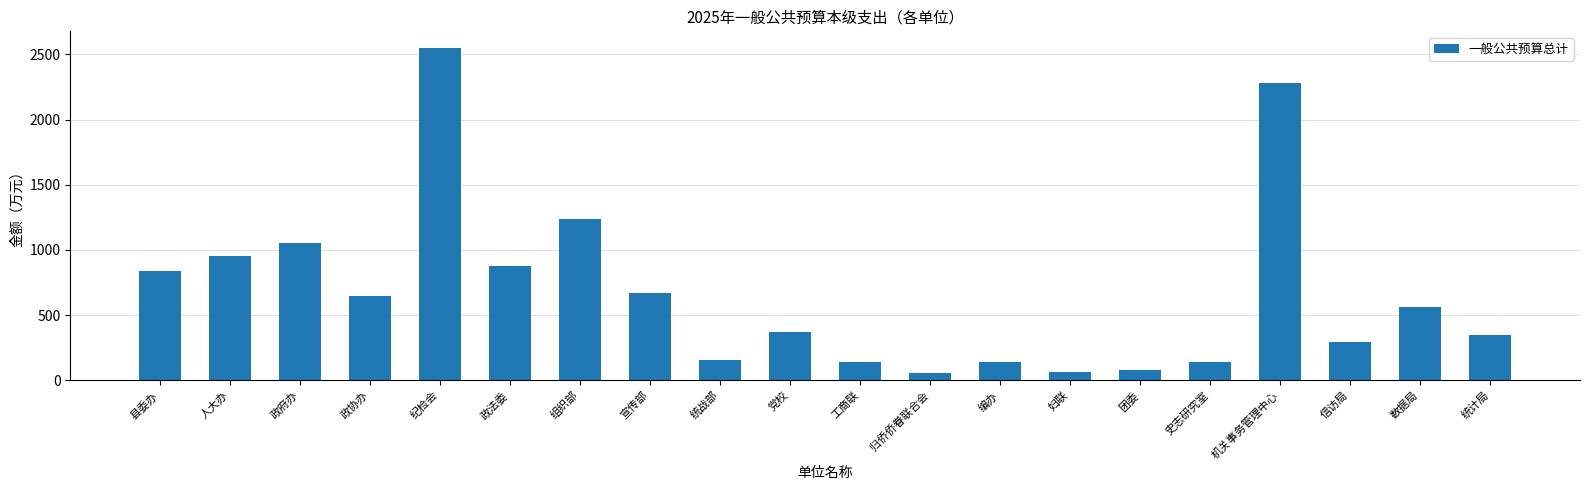

What is the sum of all values?

13442.0